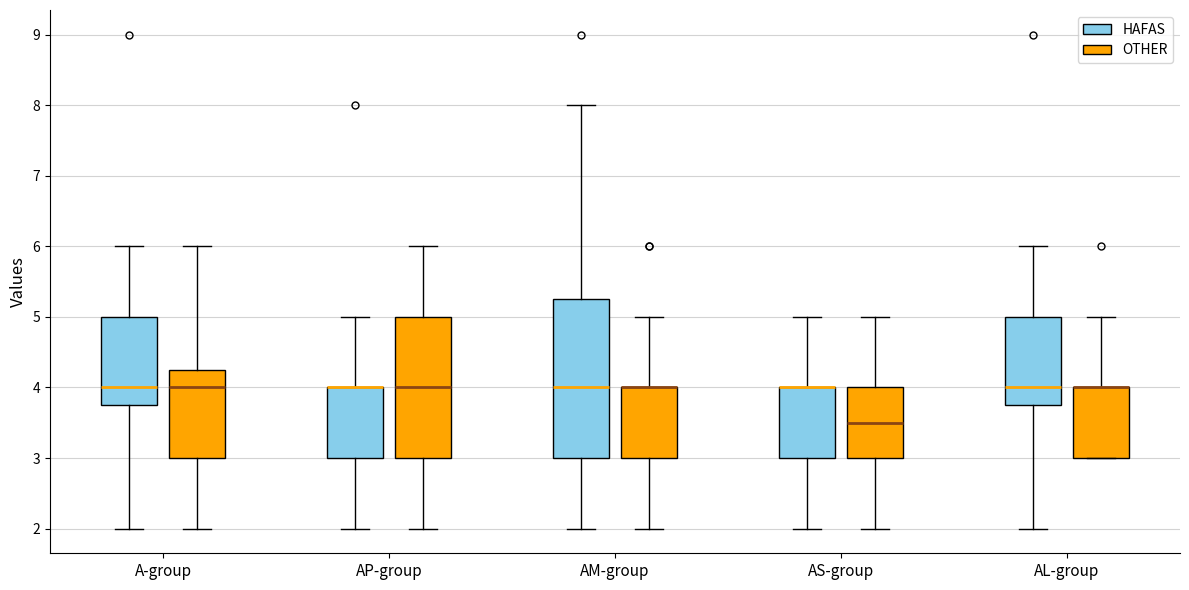

Reading left to right, read every box against the y-axis: the position of its median line, the range the box covers, and the ends of its whiskers. The values are not printed on the chart, so give them approximately, as read against the axis.

A-group (HAFAS): median 4.0, box 3.8 to 5.0, whiskers 2.0 to 6.0
A-group (OTHER): median 4.0, box 3.0 to 4.3, whiskers 2.0 to 6.0
AP-group (HAFAS): median 4.0 (drawn on the box's upper edge), box 3.0 to 4.0, whiskers 2.0 to 5.0
AP-group (OTHER): median 4.0, box 3.0 to 5.0, whiskers 2.0 to 6.0
AM-group (HAFAS): median 4.0, box 3.0 to 5.3, whiskers 2.0 to 8.0
AM-group (OTHER): median 4.0 (drawn on the box's upper edge), box 3.0 to 4.0, whiskers 2.0 to 5.0
AS-group (HAFAS): median 4.0 (drawn on the box's upper edge), box 3.0 to 4.0, whiskers 2.0 to 5.0
AS-group (OTHER): median 3.5, box 3.0 to 4.0, whiskers 2.0 to 5.0
AL-group (HAFAS): median 4.0, box 3.8 to 5.0, whiskers 2.0 to 6.0
AL-group (OTHER): median 4.0 (drawn on the box's upper edge), box 3.0 to 4.0, whiskers 3.0 to 5.0